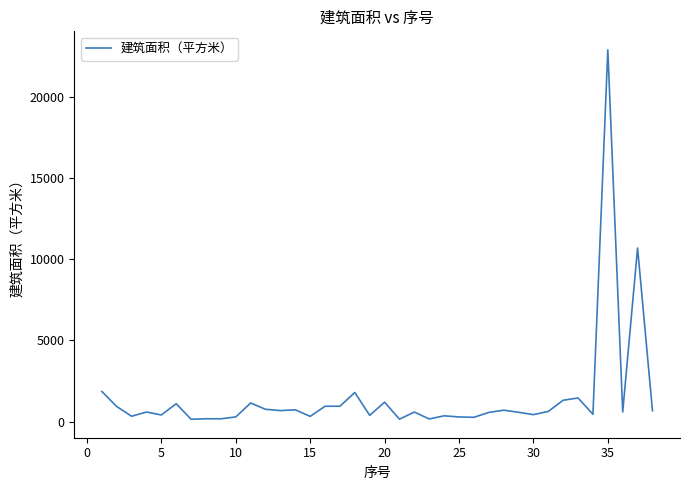

What is the greatest value displayed?

22872.0